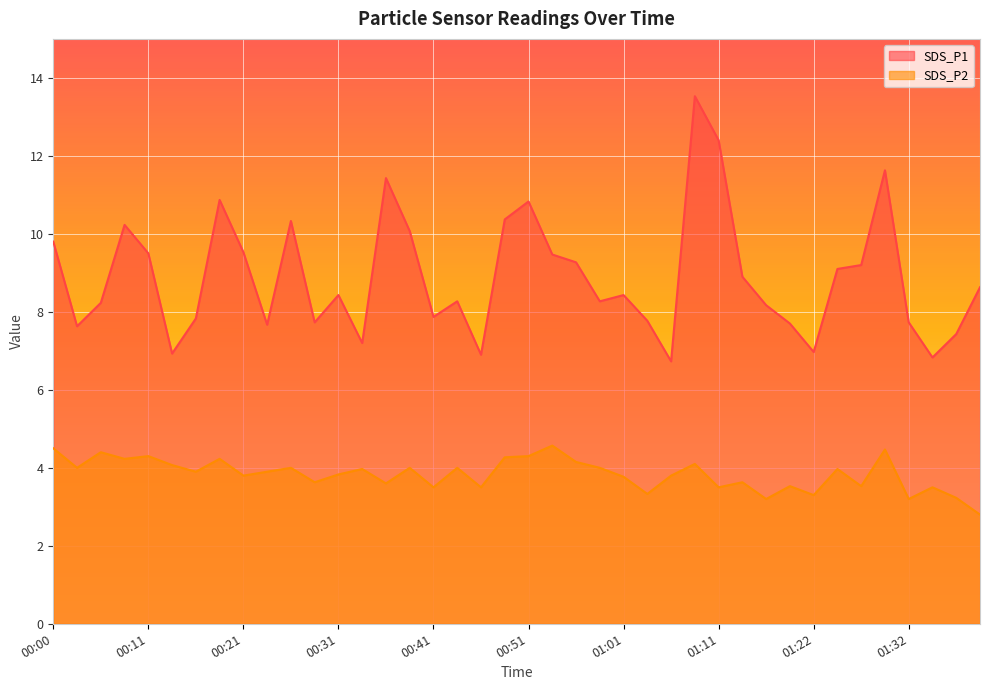

Does the chart display data point markers on the line(s)?

No